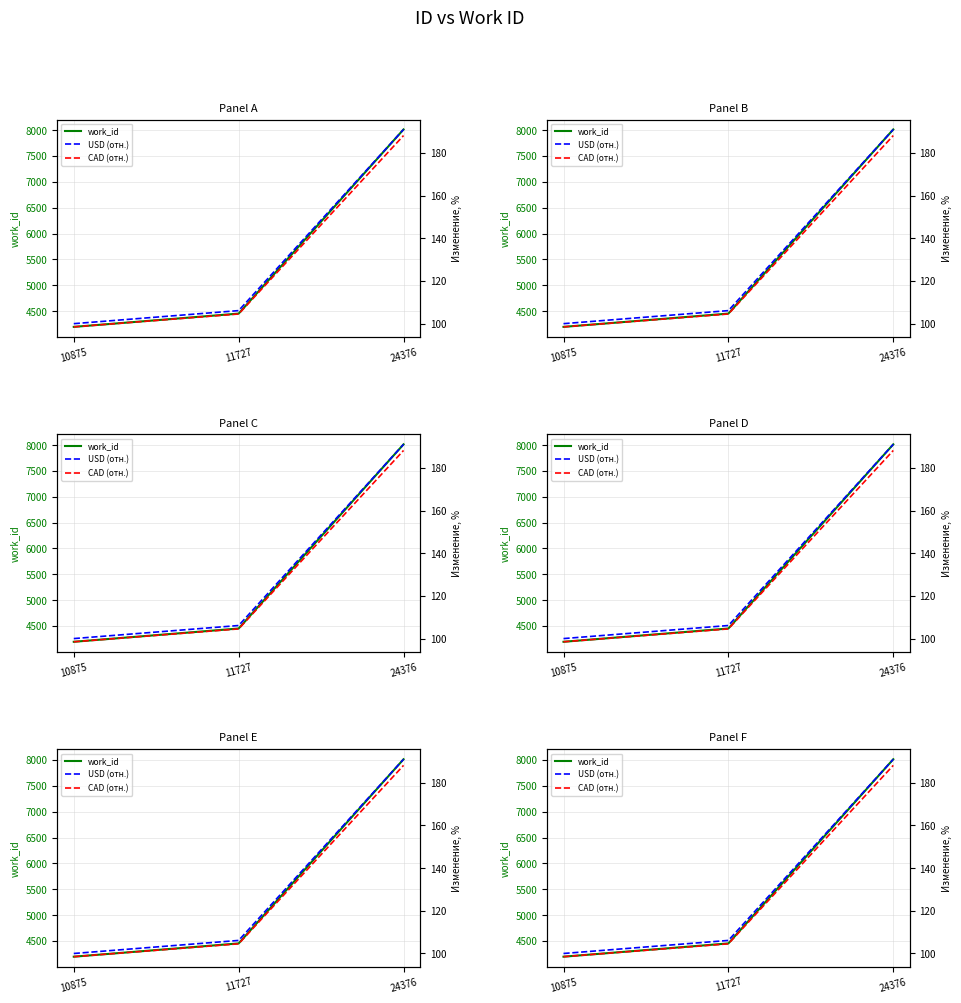

At which label does USD (отн.) first exceed 106?

11727